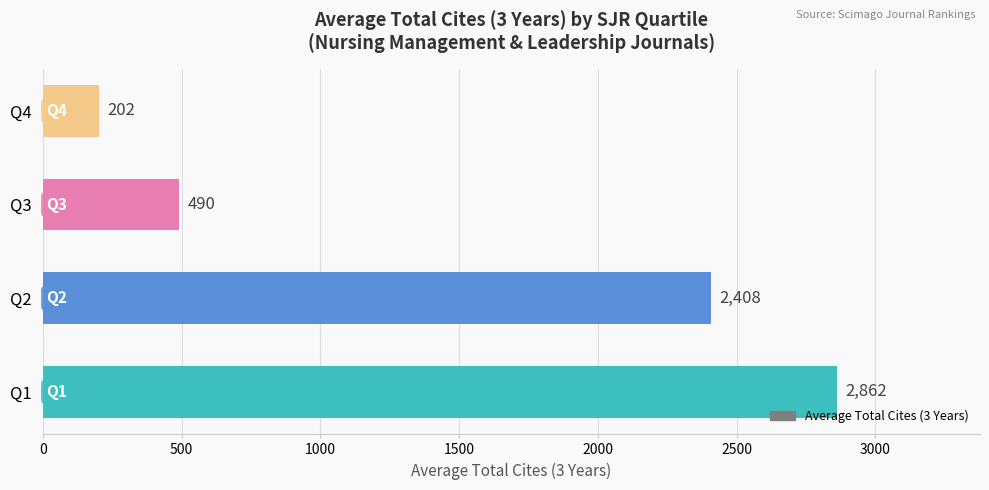

Reading top to bottom, transcribe all the data shown in this chart.

202	490	2408	2862